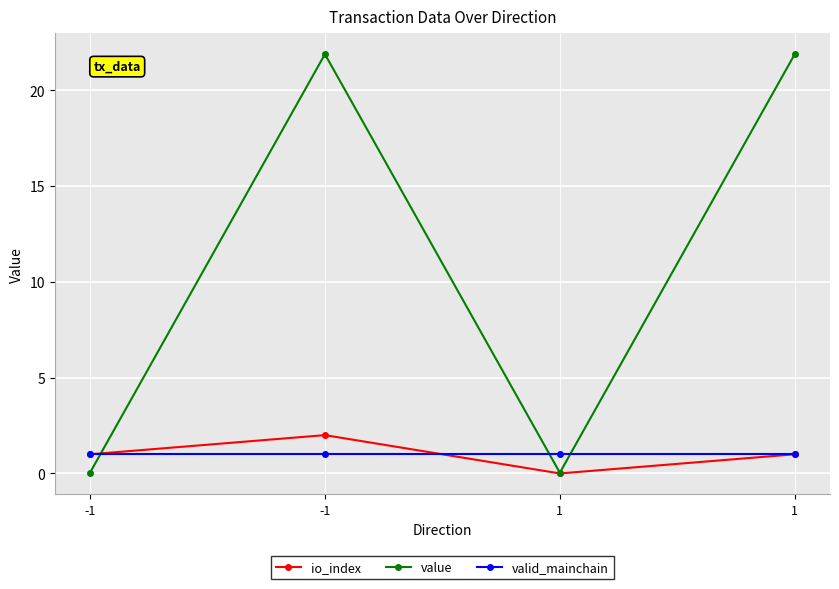

Reading left to right, extract all data points from this chart.

io_index: 1.0	2.0	0.0	1.0
value: 0.0	21.9	0.0	21.9
valid_mainchain: 1.0	1.0	1.0	1.0